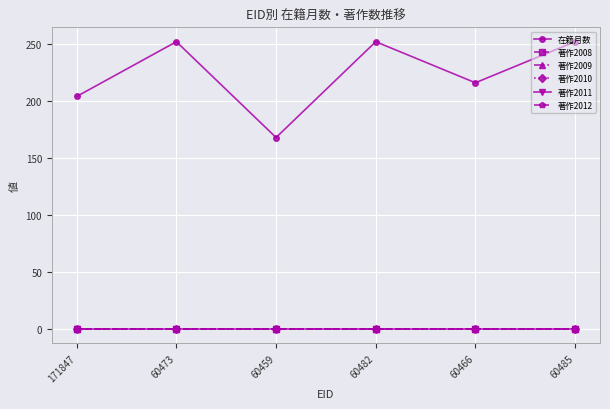

True or false: 著作2008 has more than 2 interior local peaks.

False